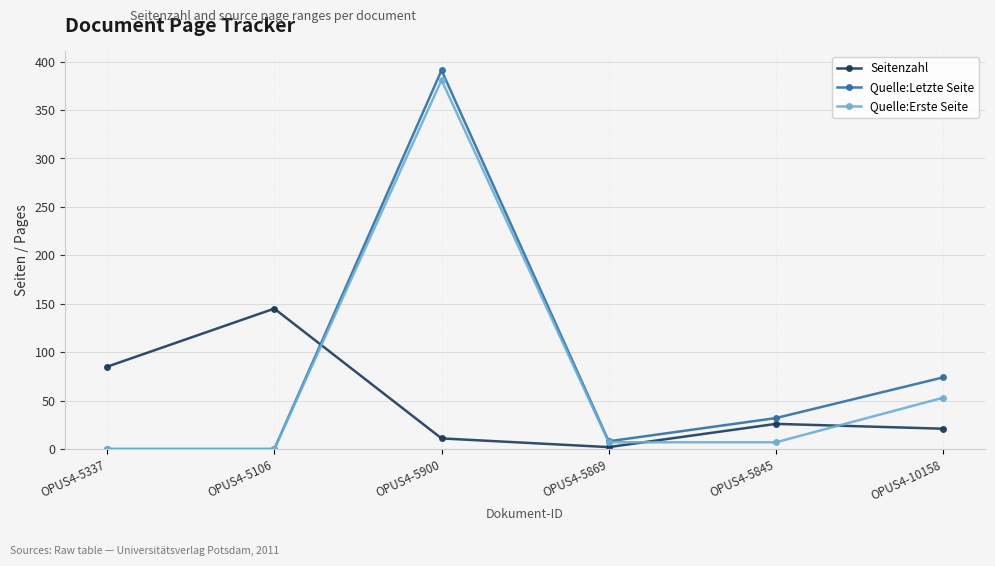

What are all the series names shown in the legend?

Seitenzahl, Quelle:Letzte Seite, Quelle:Erste Seite